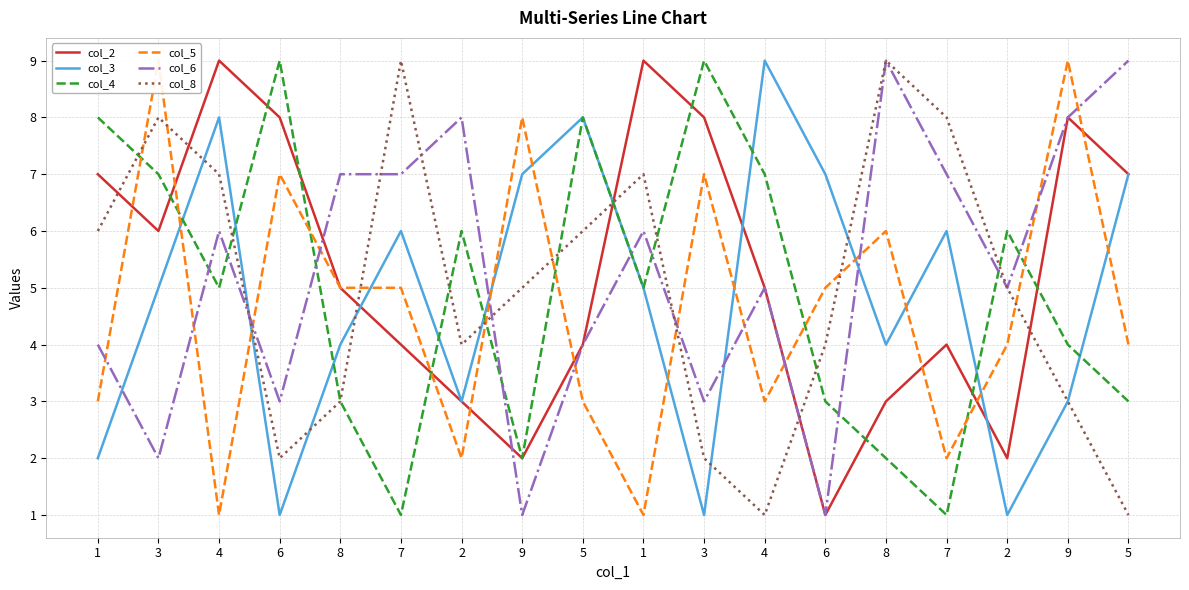

Rank the categories by col_3 value from lowest to highest.

6, 3, 2, 1, 2, 9, 8, 8, 3, 1, 7, 7, 9, 6, 5, 4, 5, 4